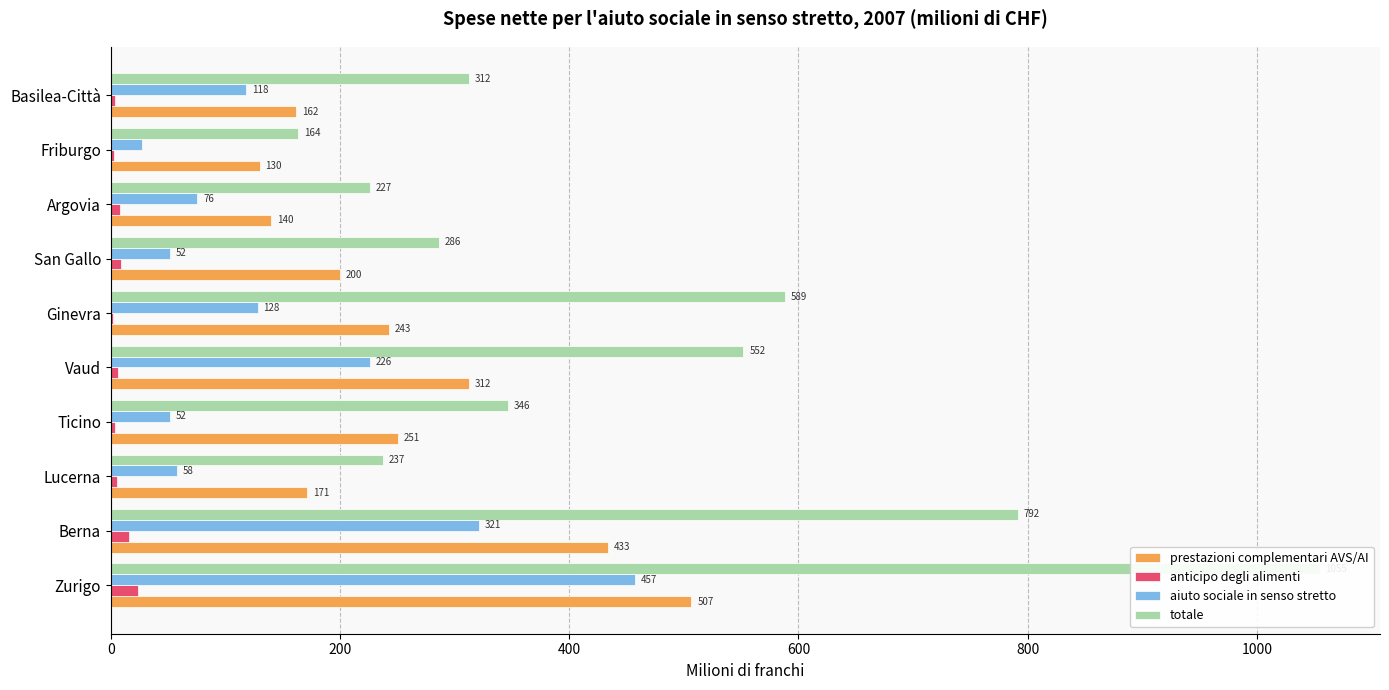

Are the bars horizontal?

Yes